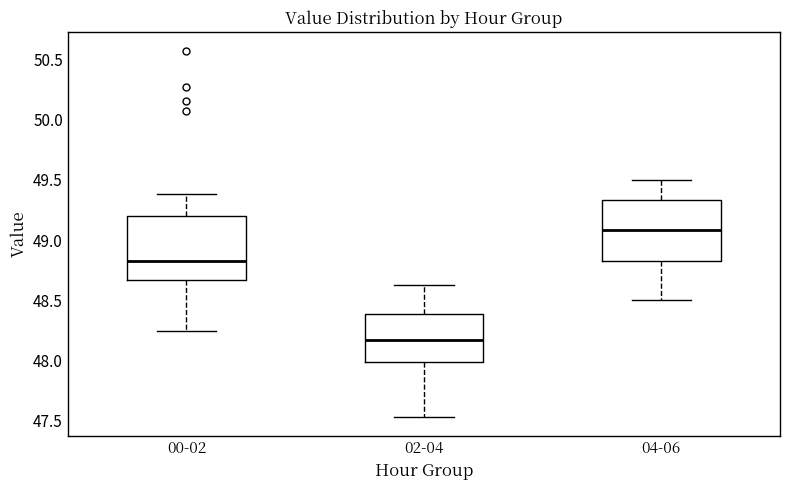

Reading left to right, transcribe this box plot: for each box, give where its median line is, the range the box spans, and where its two whiskers end, as read against the y-axis. The values are not printed on the chart, so give them approximately, as read against the axis.

00-02: median 48.85, box 48.65 to 49.20, whiskers 48.25 to 49.40
02-04: median 48.15, box 48.00 to 48.40, whiskers 47.55 to 48.65
04-06: median 49.10, box 48.85 to 49.35, whiskers 48.50 to 49.50